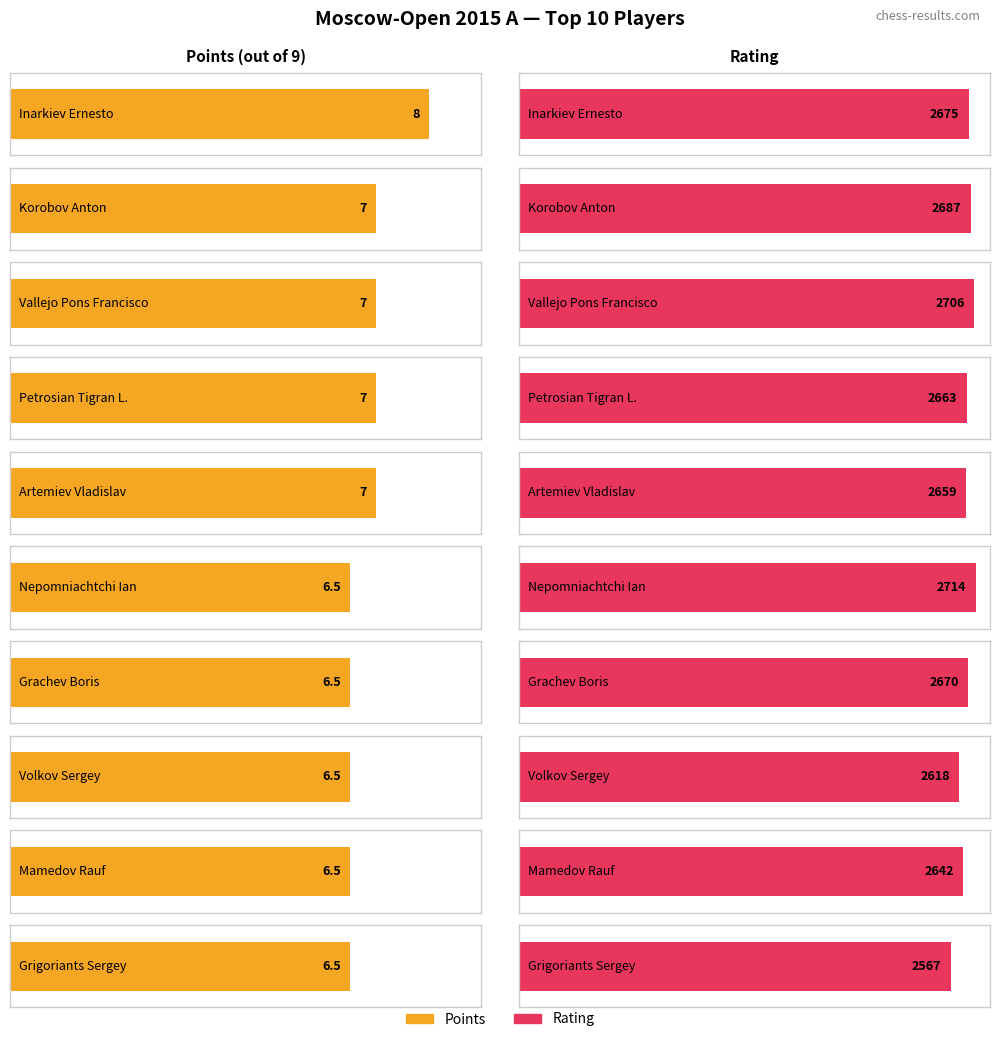

Which series has the widest spread of values?

Rating